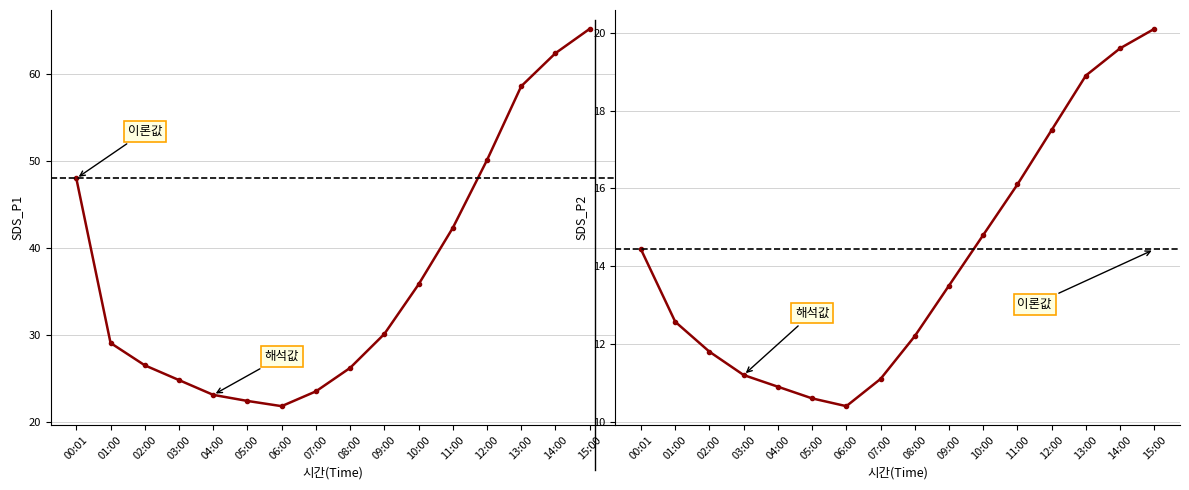

List the labels in order of SDS_P1 value, smallest first.

06:00, 05:00, 04:00, 07:00, 03:00, 08:00, 02:00, 01:00, 09:00, 10:00, 11:00, 00:01, 12:00, 13:00, 14:00, 15:00